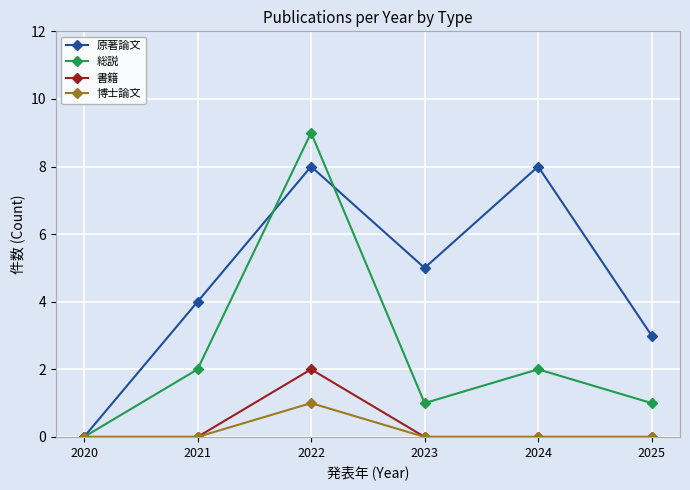

List the series in order of their peak value, highest first.

総説, 原著論文, 書籍, 博士論文